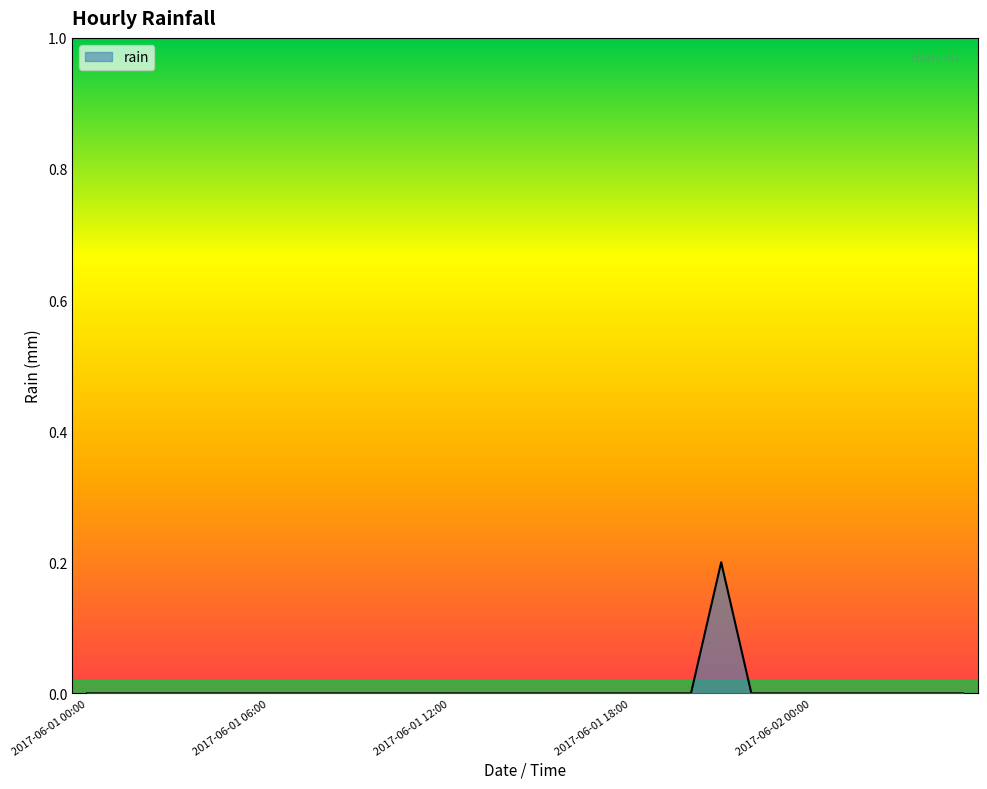

How many lines are shown in the chart?

1